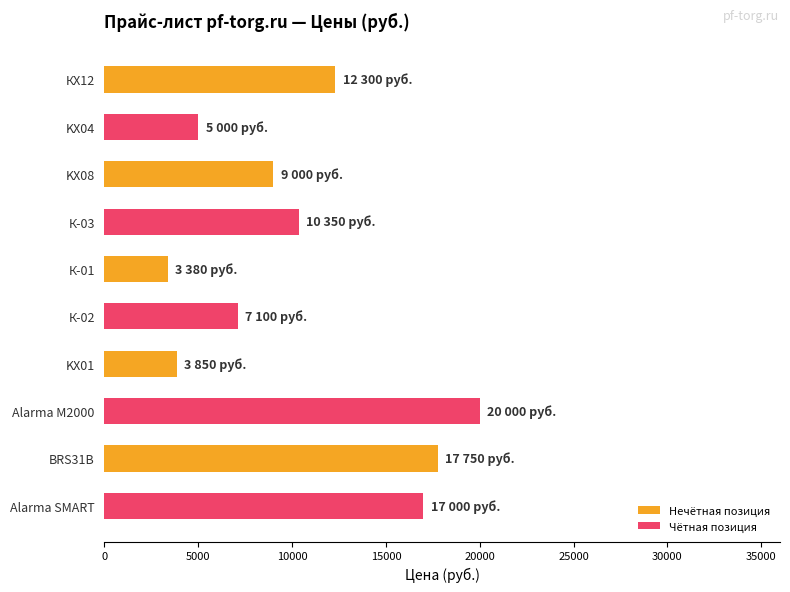

What is the sum of the values at KX08 and Alarma SMART?

26000